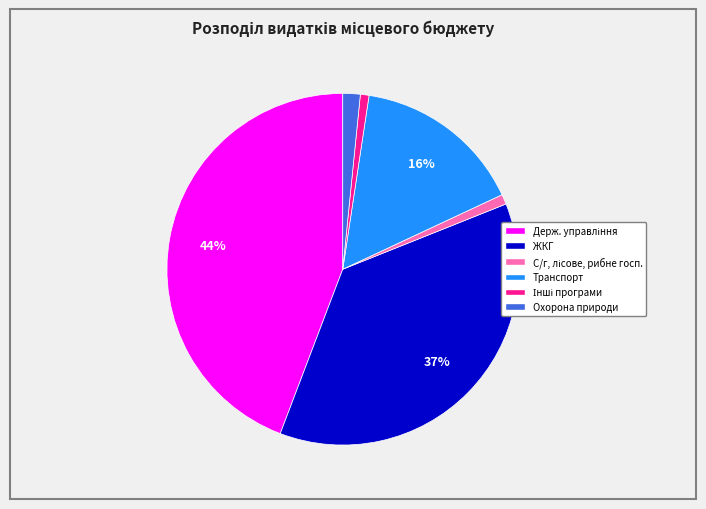

Is there any slice that represents more than half of the pie?

No